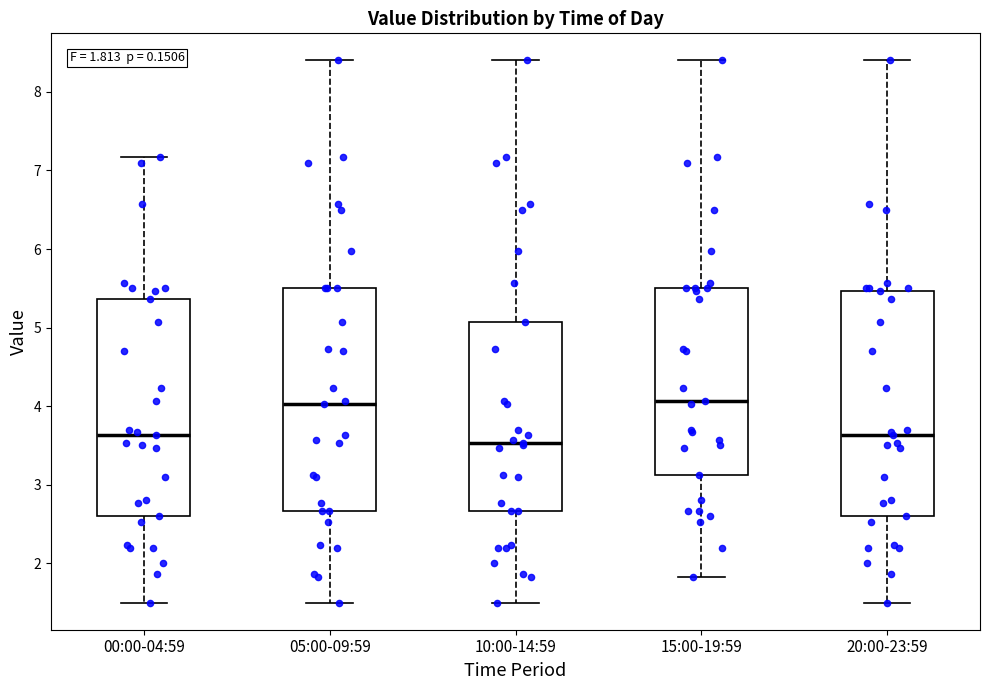

Which box's median line is the lowest?

10:00-14:59